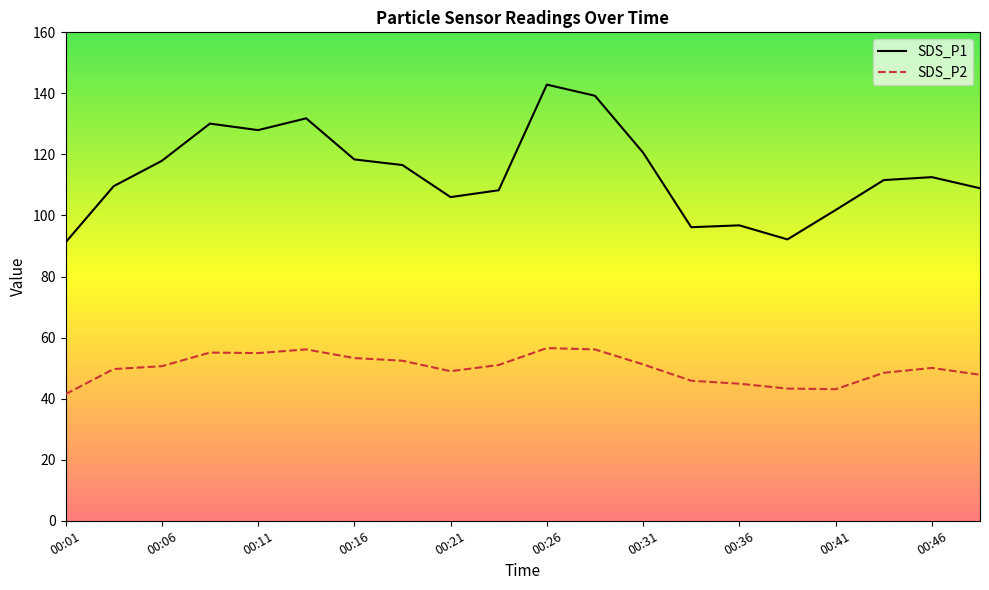

How many series are shown in this chart?

2